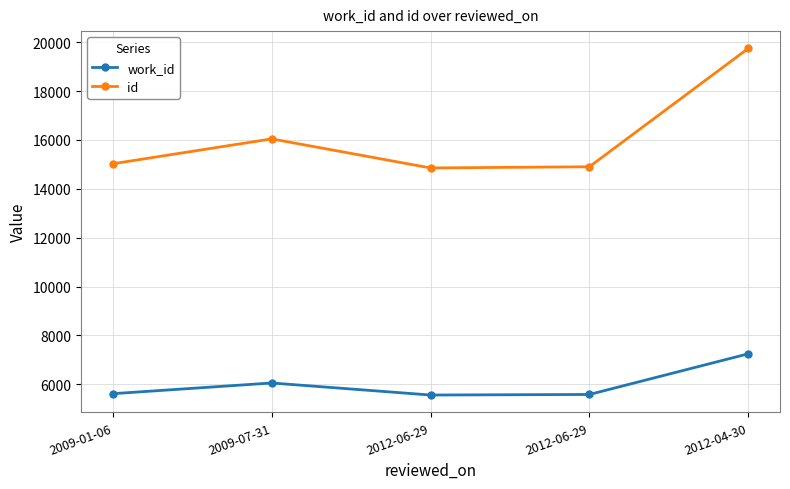

Rank the series by their maximum value, from lowest to highest.

work_id, id